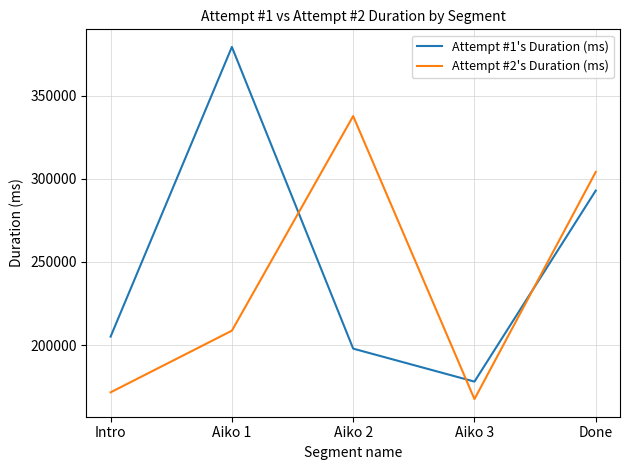

Reading left to right, list all the values displayed in this chart.

Attempt #1's Duration (ms): 205081	379449	197853	178005	292974
Attempt #2's Duration (ms): 171543	208660	337829	167462	304197